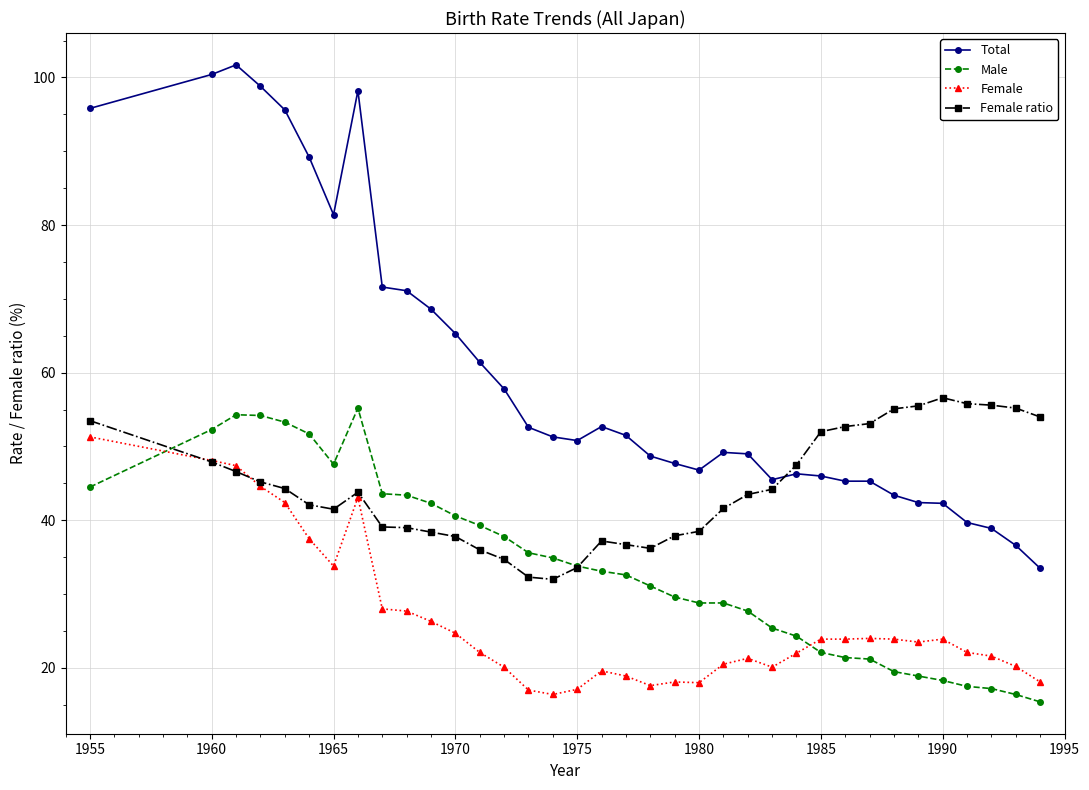

True or false: Total and Female ratio intersect in this chart.

True